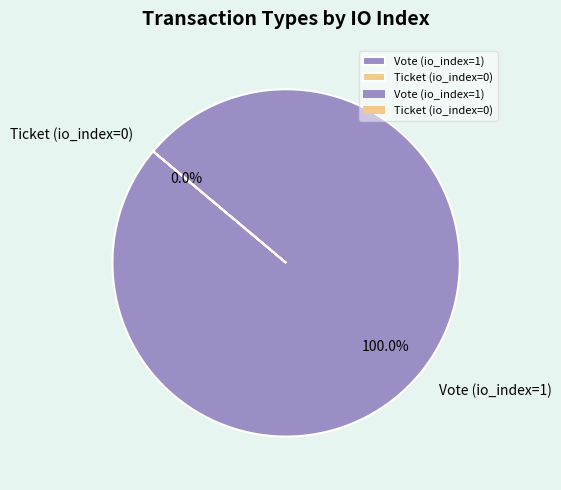

Combined, do Ticket (io_index=0) and Vote (io_index=1) account for over 50%?

Yes